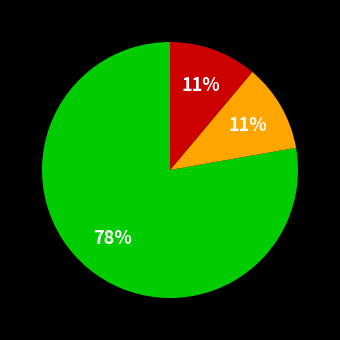

To the nearest percent, what is the average slice percentage?

33%